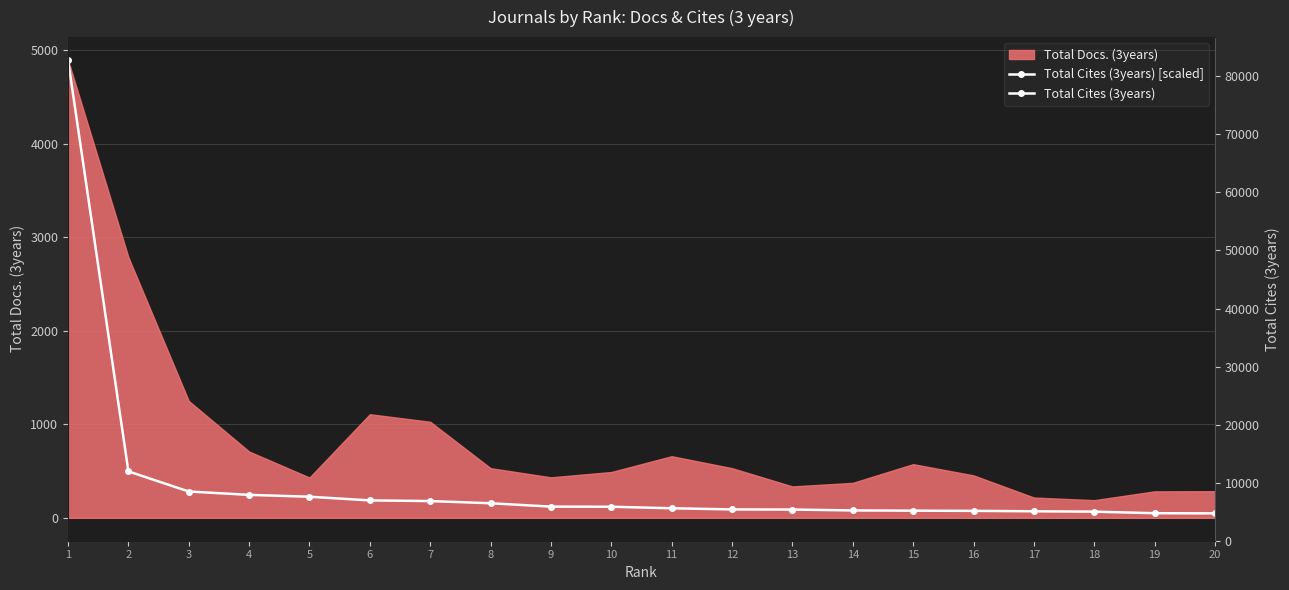

Count the number of categories in the chart.

20